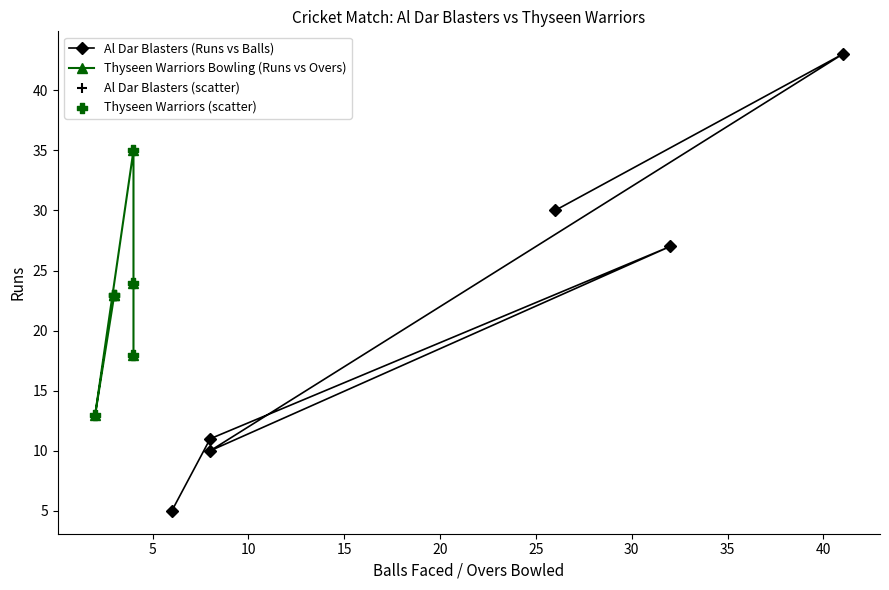

Which series reaches the minimum Y coordinate?

Al Dar Blasters (Runs vs Balls)